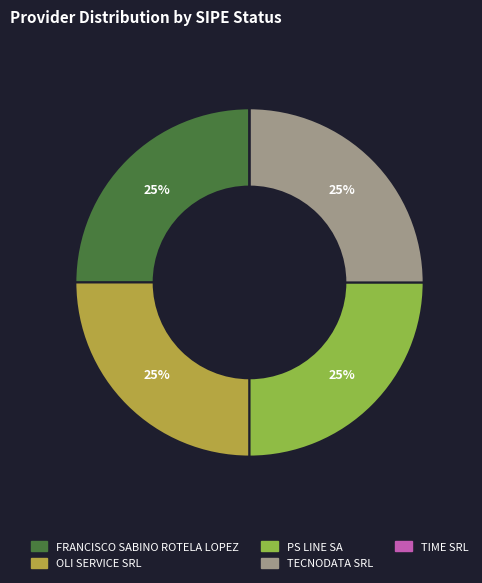

To the nearest percent, what is the difference between the largest and smallest slice percentages?

25%